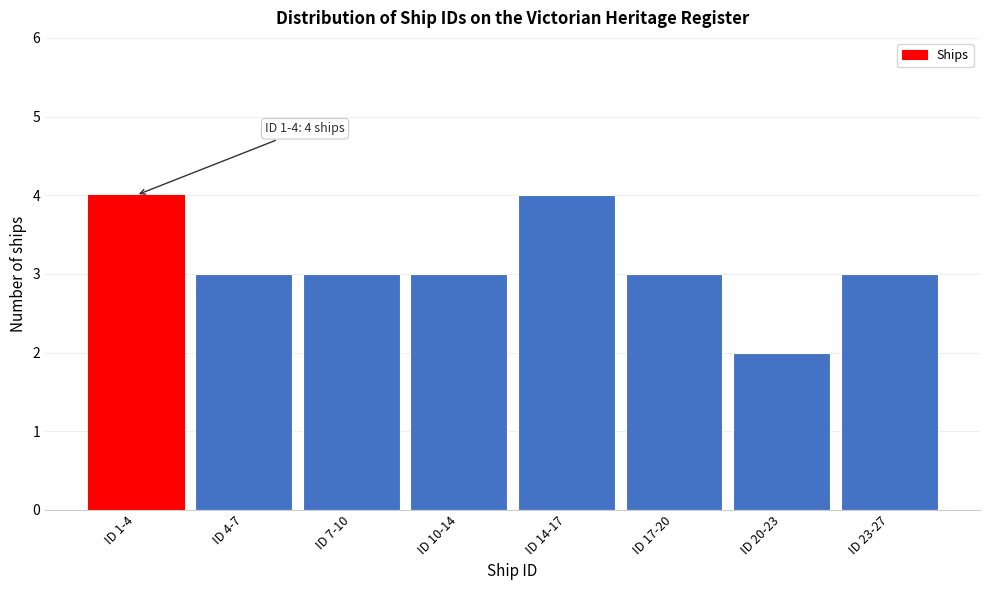

Reading left to right, extract all data points from this chart.

ID 1-4=4	ID 4-7=3	ID 7-10=3	ID 10-14=3	ID 14-17=4	ID 17-20=3	ID 20-23=2	ID 23-27=3